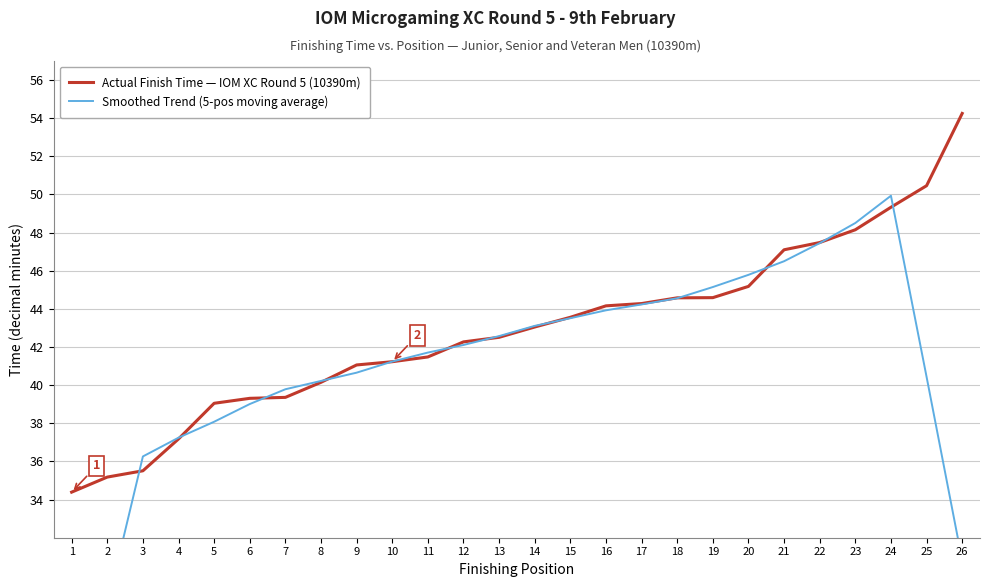

List the series in order of their peak value, highest first.

Actual Finish Time — IOM XC Round 5 (10390m), Smoothed Trend (5-pos moving average)